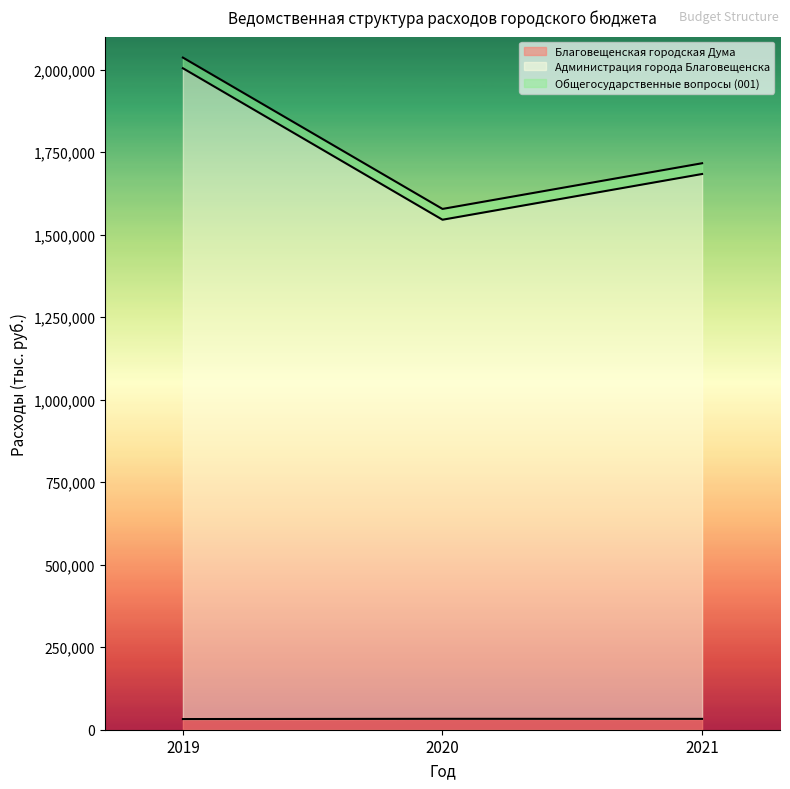

Is it true that Благовещенская городская Дума equals 32300.3 at 2019?

True